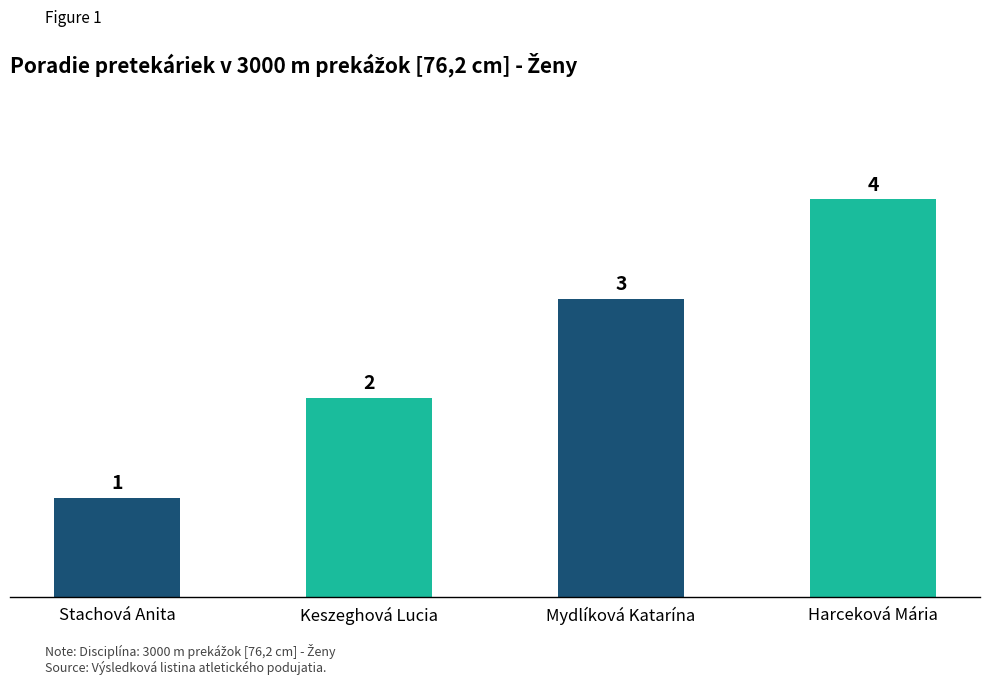

What is the sum of the values at Stachová Anita and Keszeghová Lucia?

3